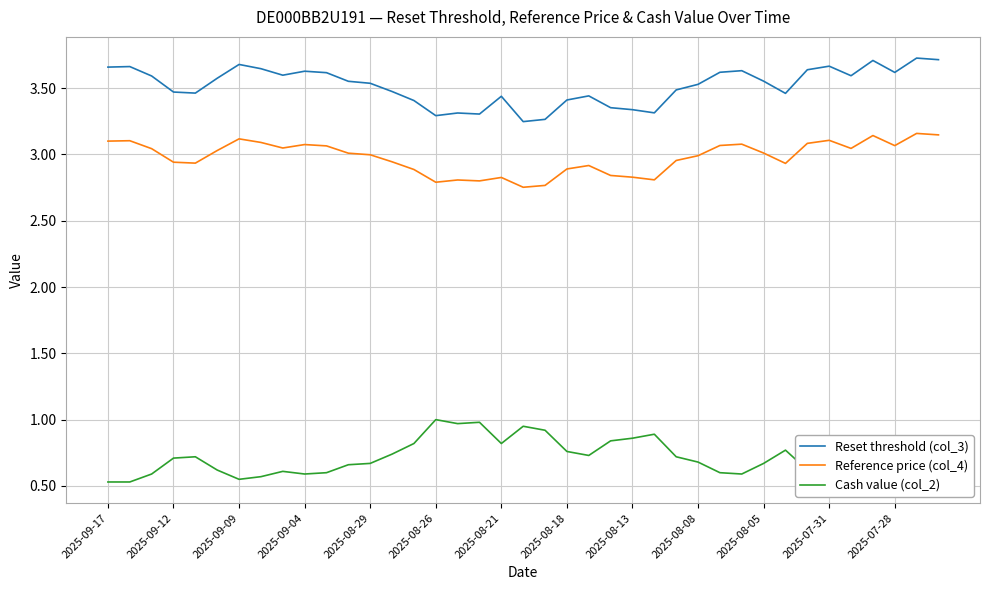

True or false: Cash value (col_2) and Reference price (col_4) intersect in this chart.

False